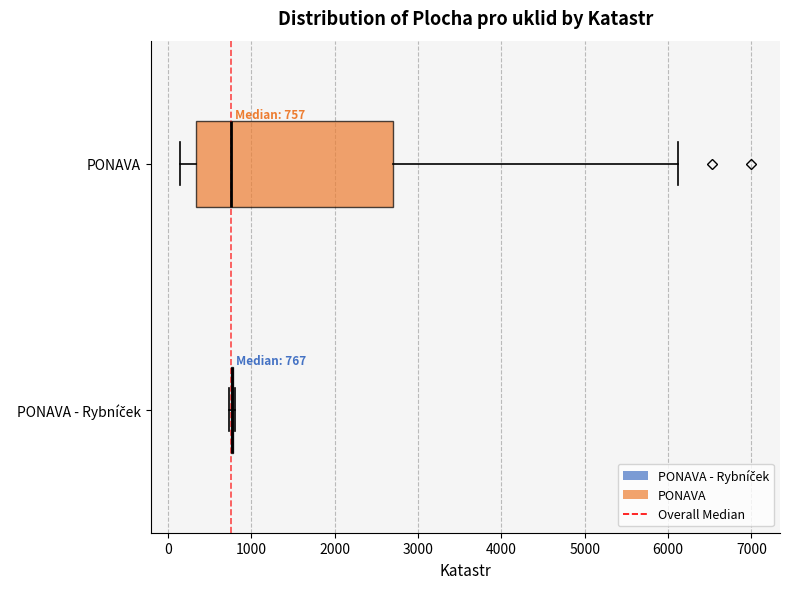

Which box is the widest, from its left edge to its right edge?

PONAVA